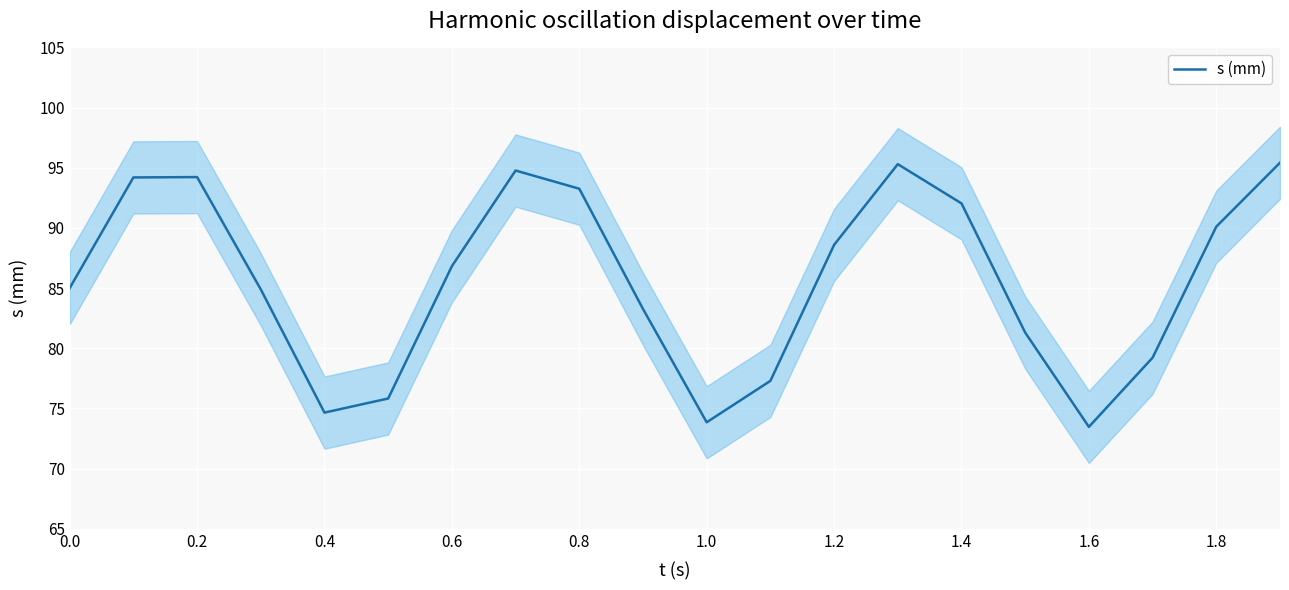

How many interior local peaks (higher than both neighbors) does the data have?

3